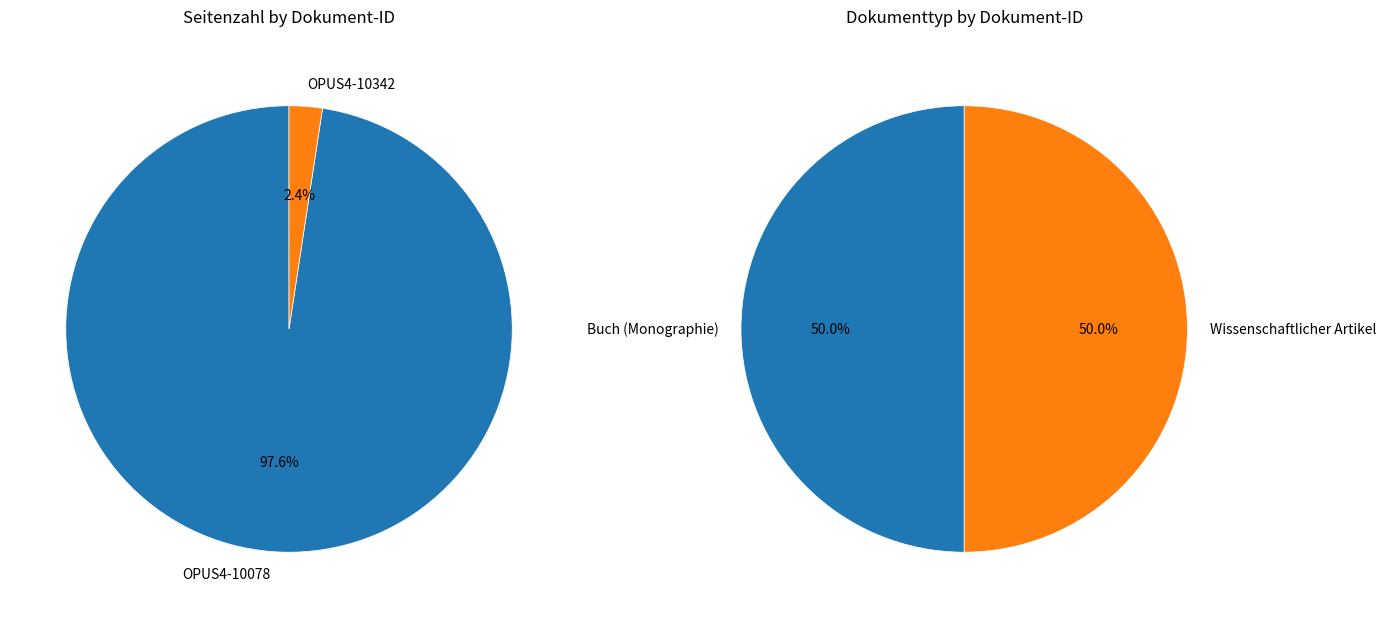

What percentage is the OPUS4-10078 slice, to the nearest percent?

98%